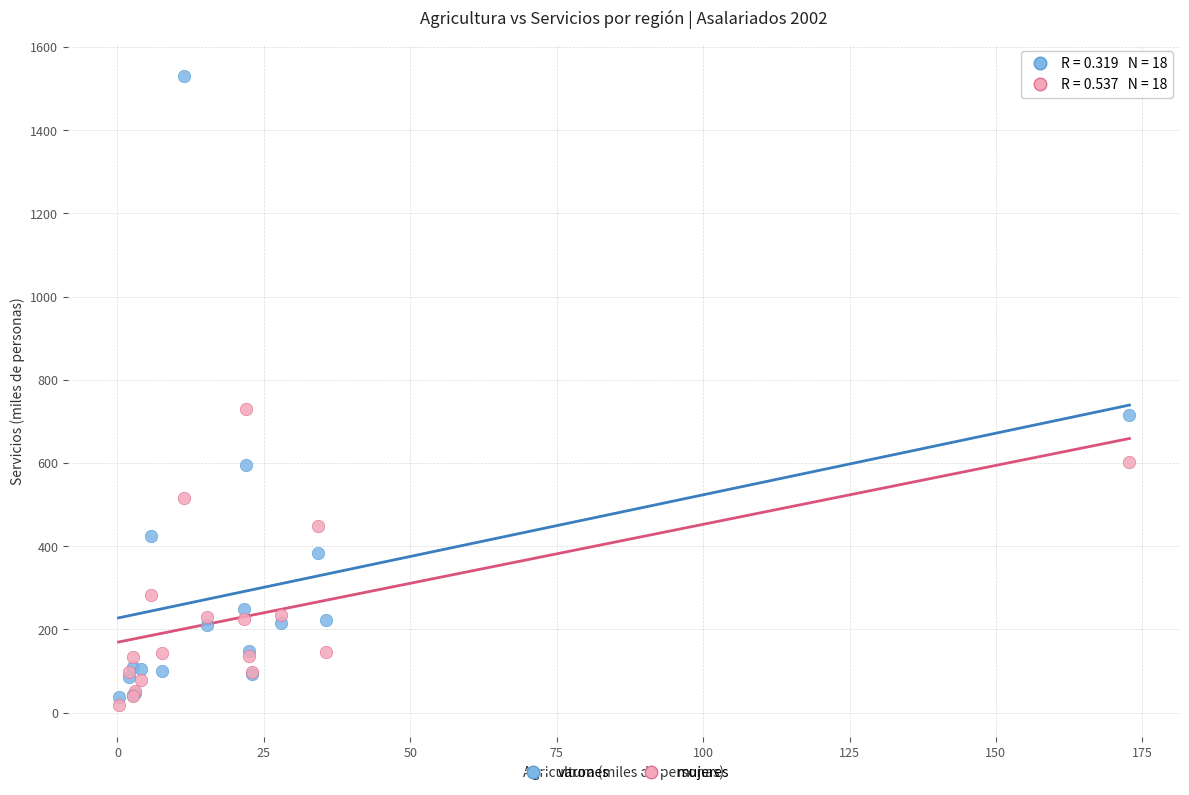

What is the X range (max minus min) for the scatter plot?

172.6